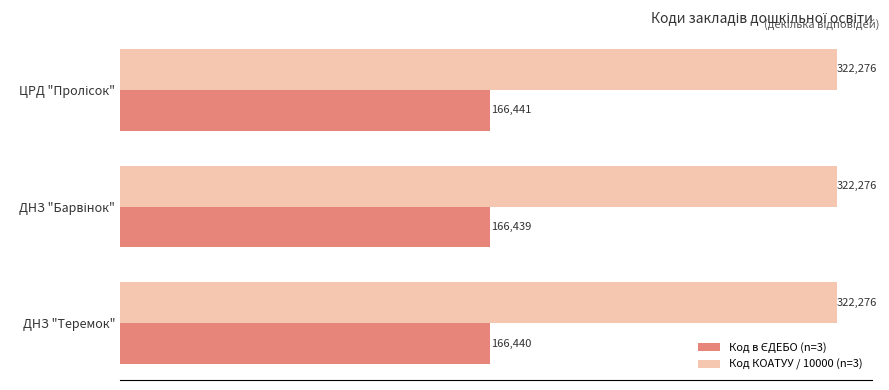

What is the minimum value shown in the chart?

166439.0